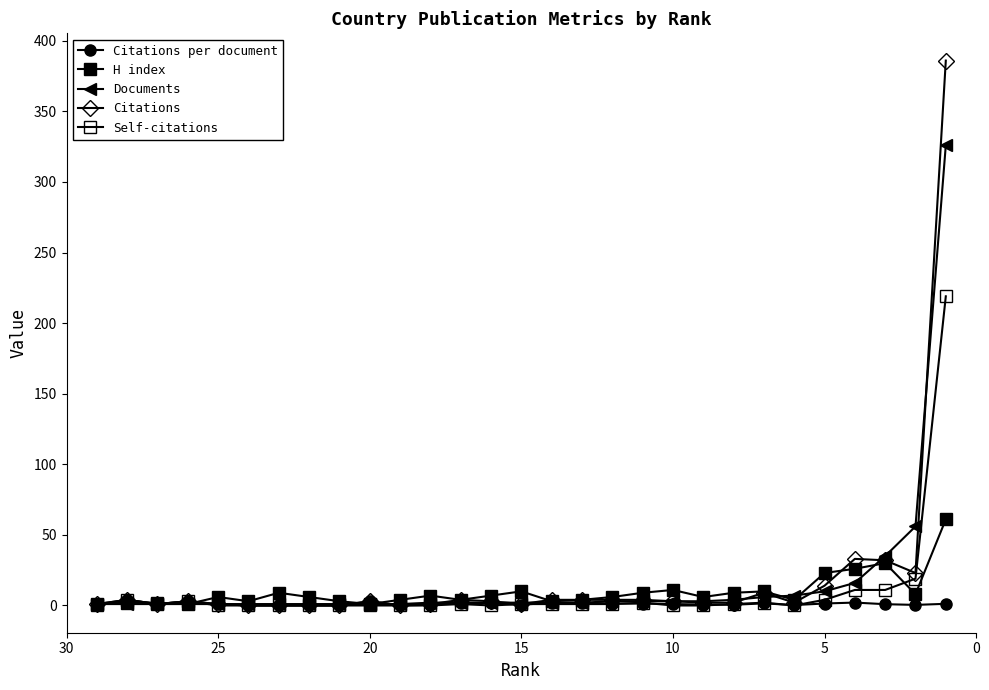

Count the number of data series in this chart.

5